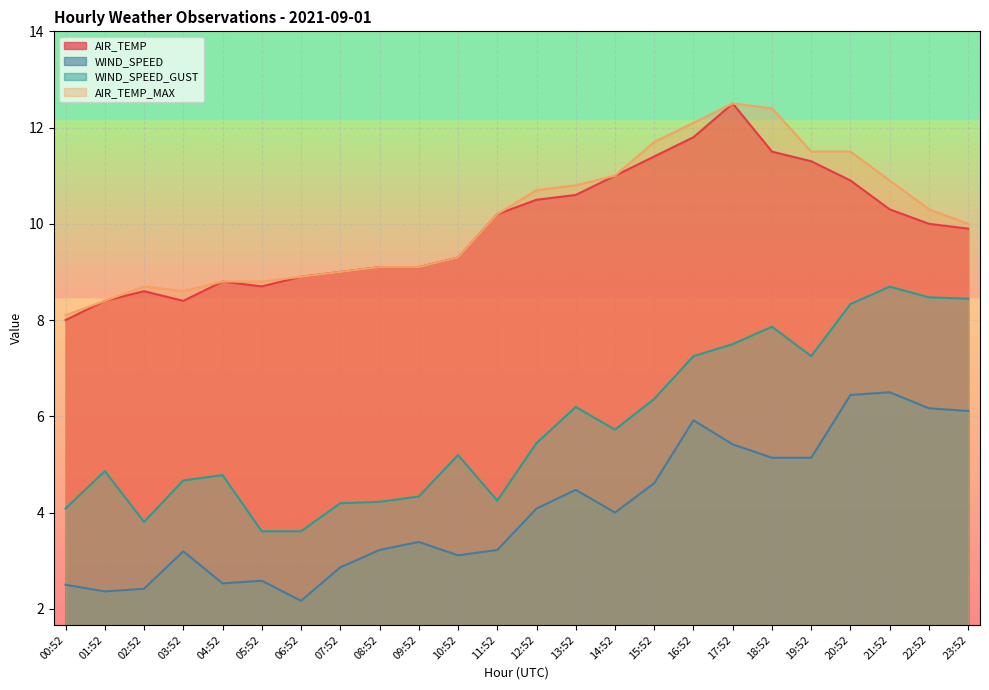

True or false: WIND_SPEED and AIR_TEMP cross at least once.

False